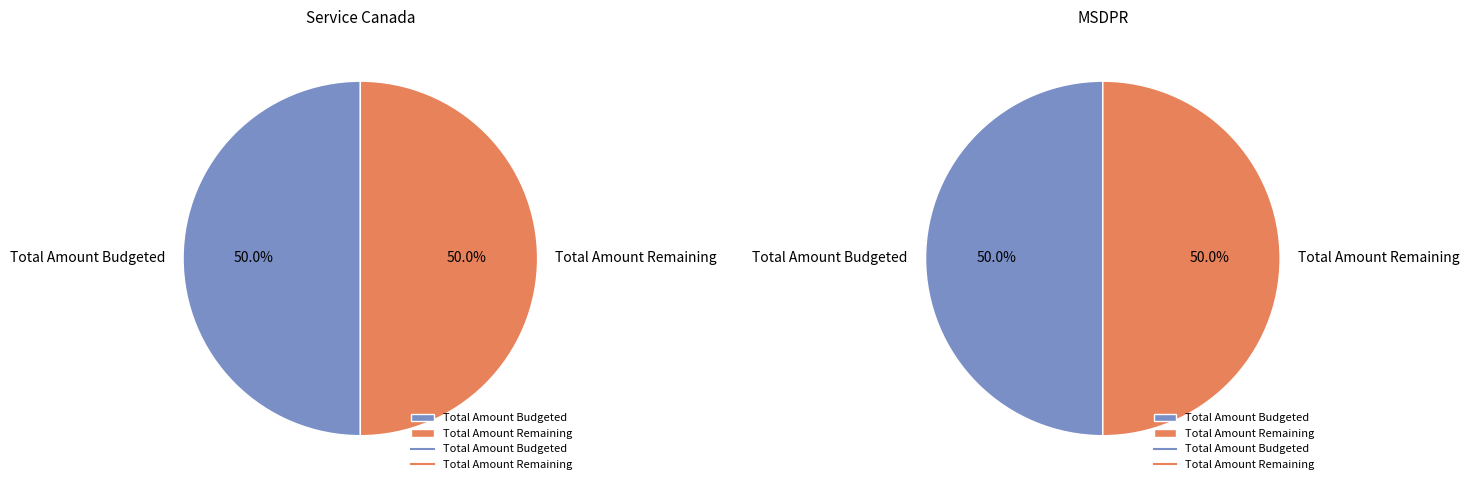

Does Service Canada account for over 50% of the chart?

No